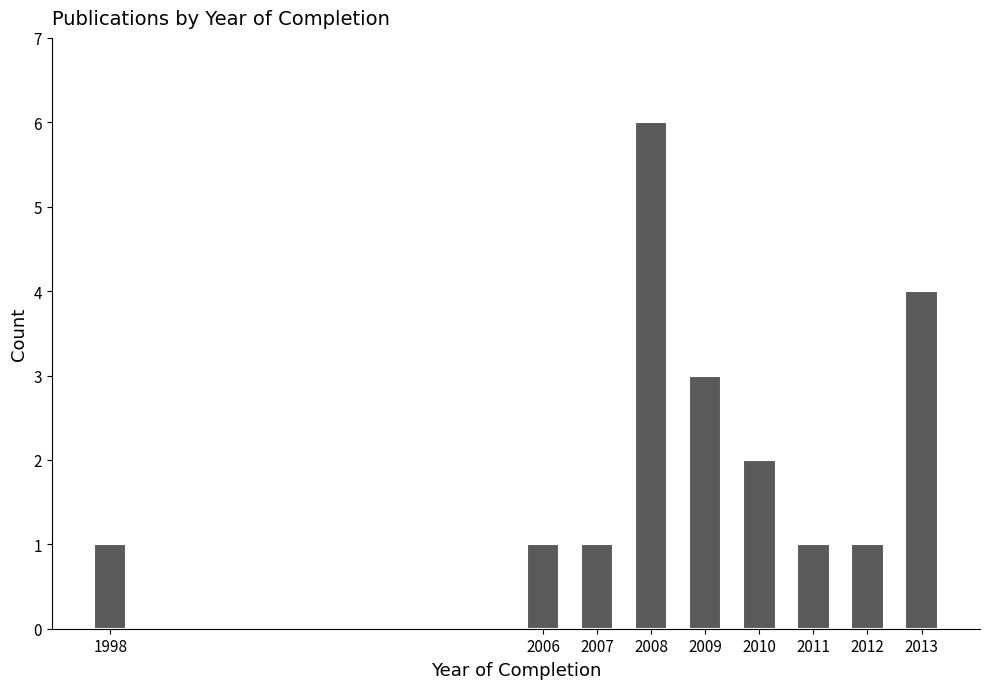

Reading left to right, transcribe all the data shown in this chart.

1	1	1	6	3	2	1	1	4